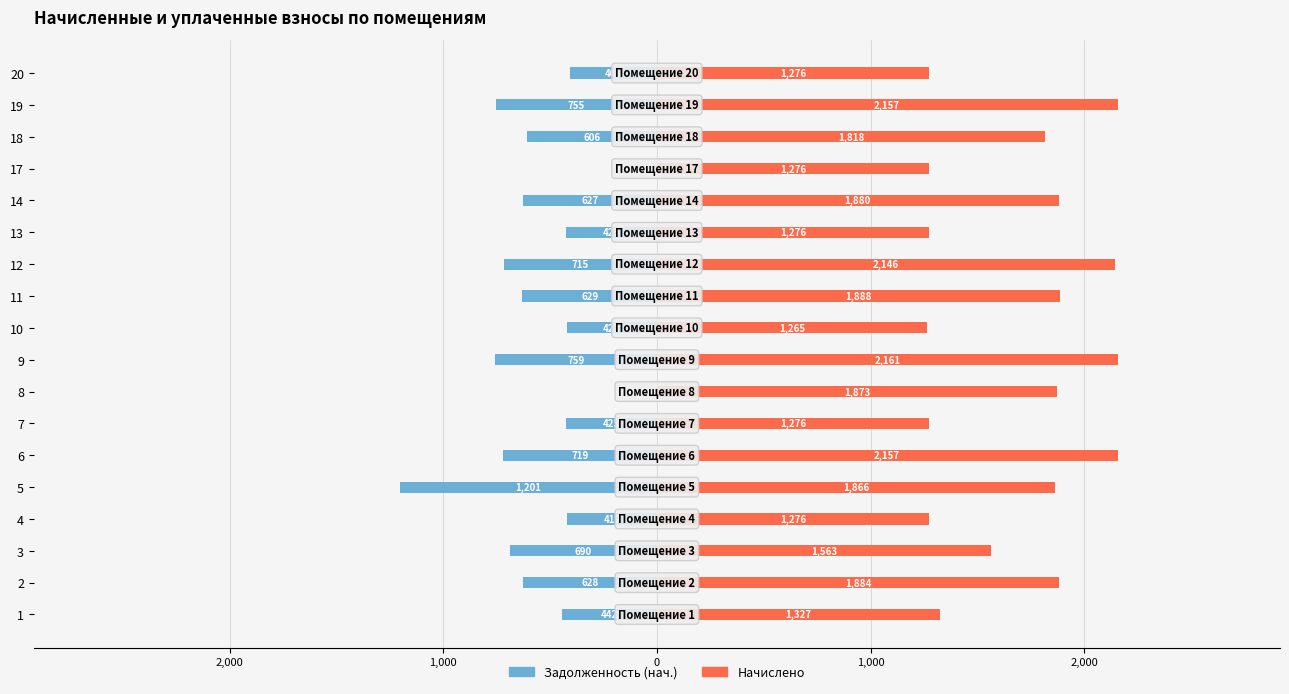

What are all the series names shown in the legend?

Задолженность (нач.), Начислено